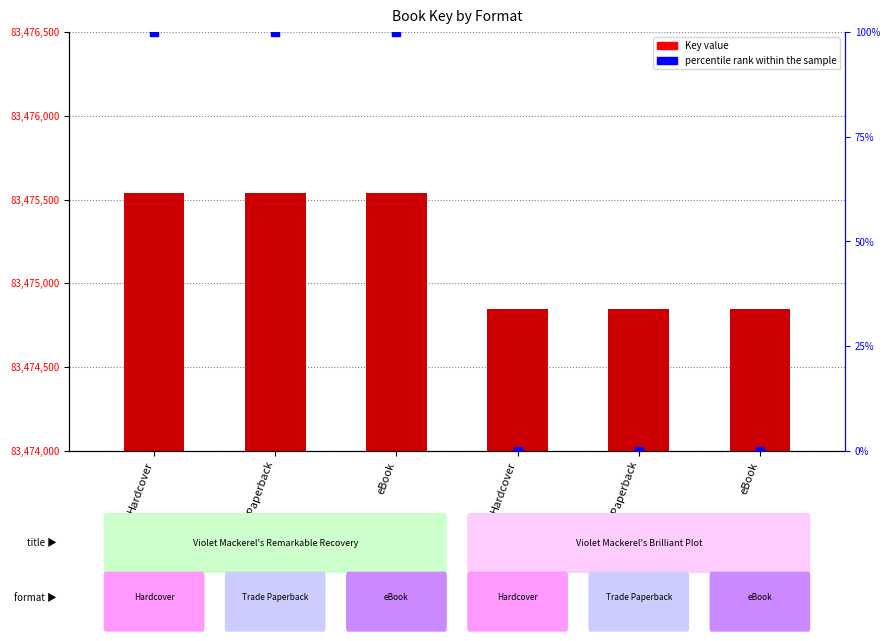

Which series has the largest total across all categories?

Key